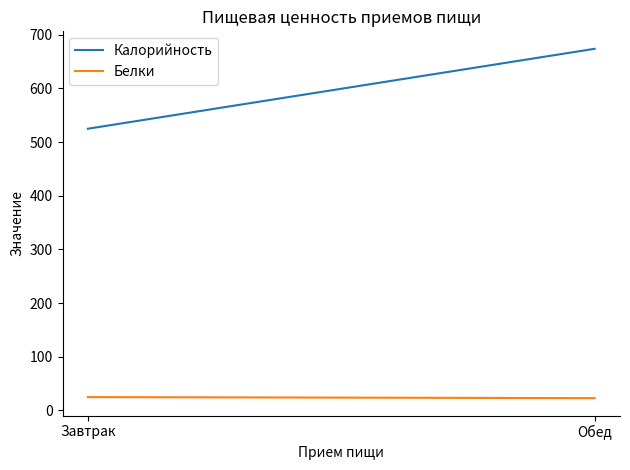

Which category has the lowest value in the Калорийность series?

Завтрак